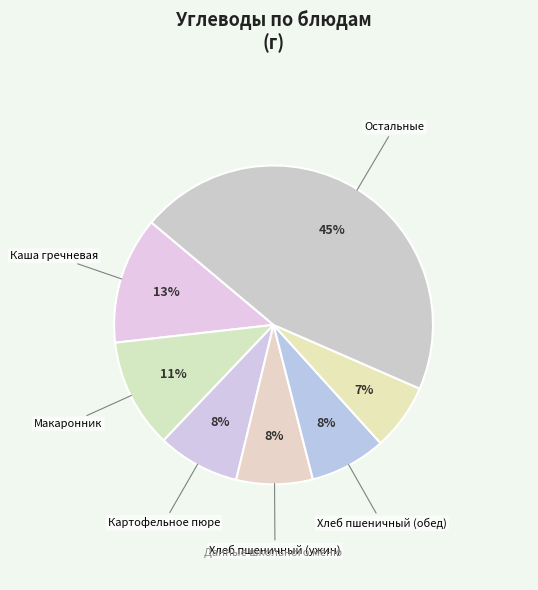

How many segments does this pie chart have?

7